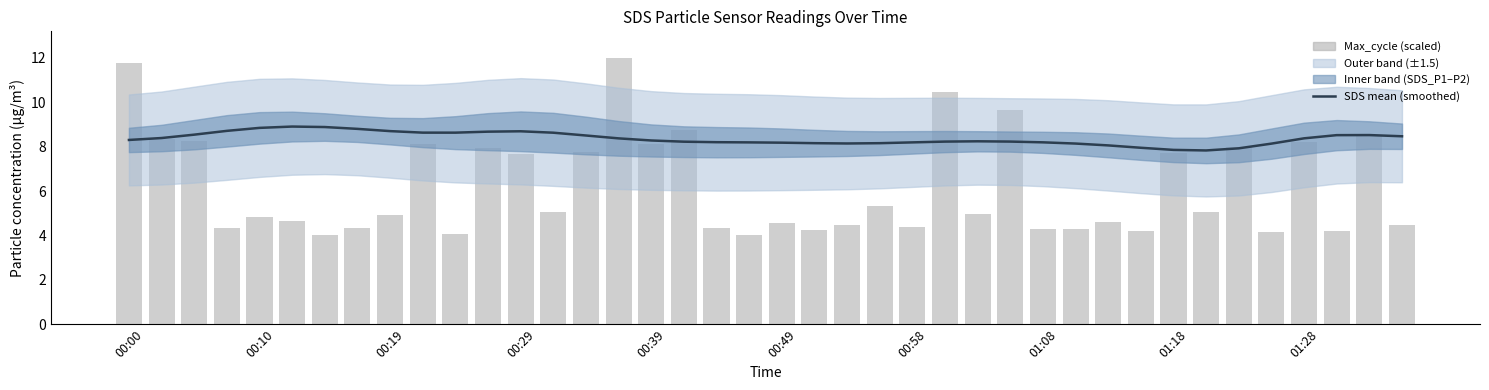

Does the chart contain any negative values?

No